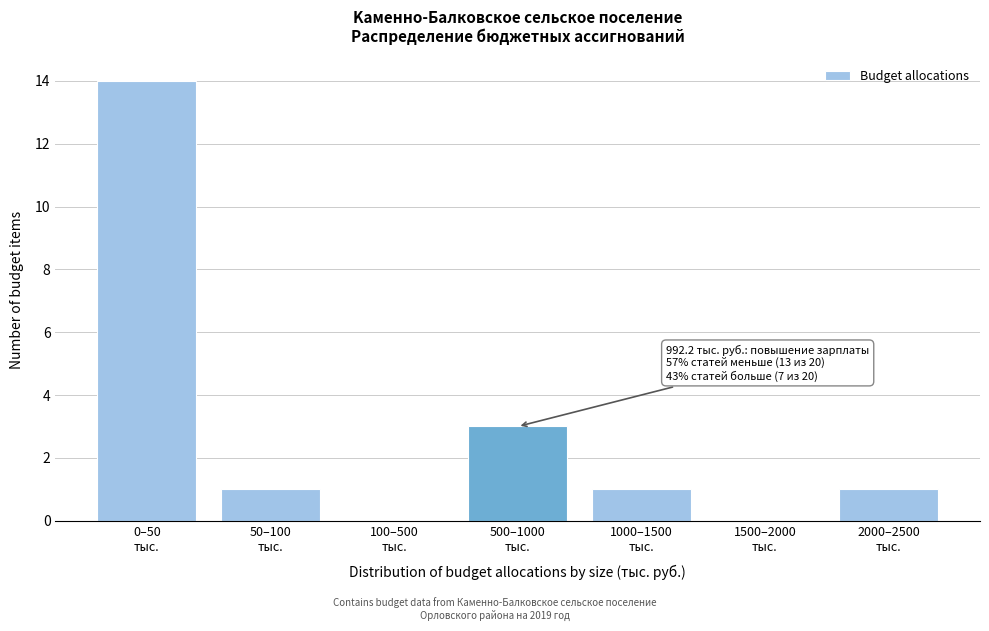

What is the sum of all values?

20